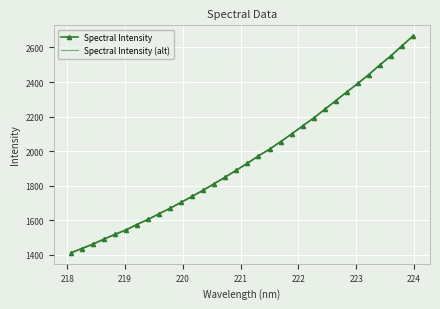

What are all the series names shown in the legend?

Spectral Intensity, Spectral Intensity (alt)